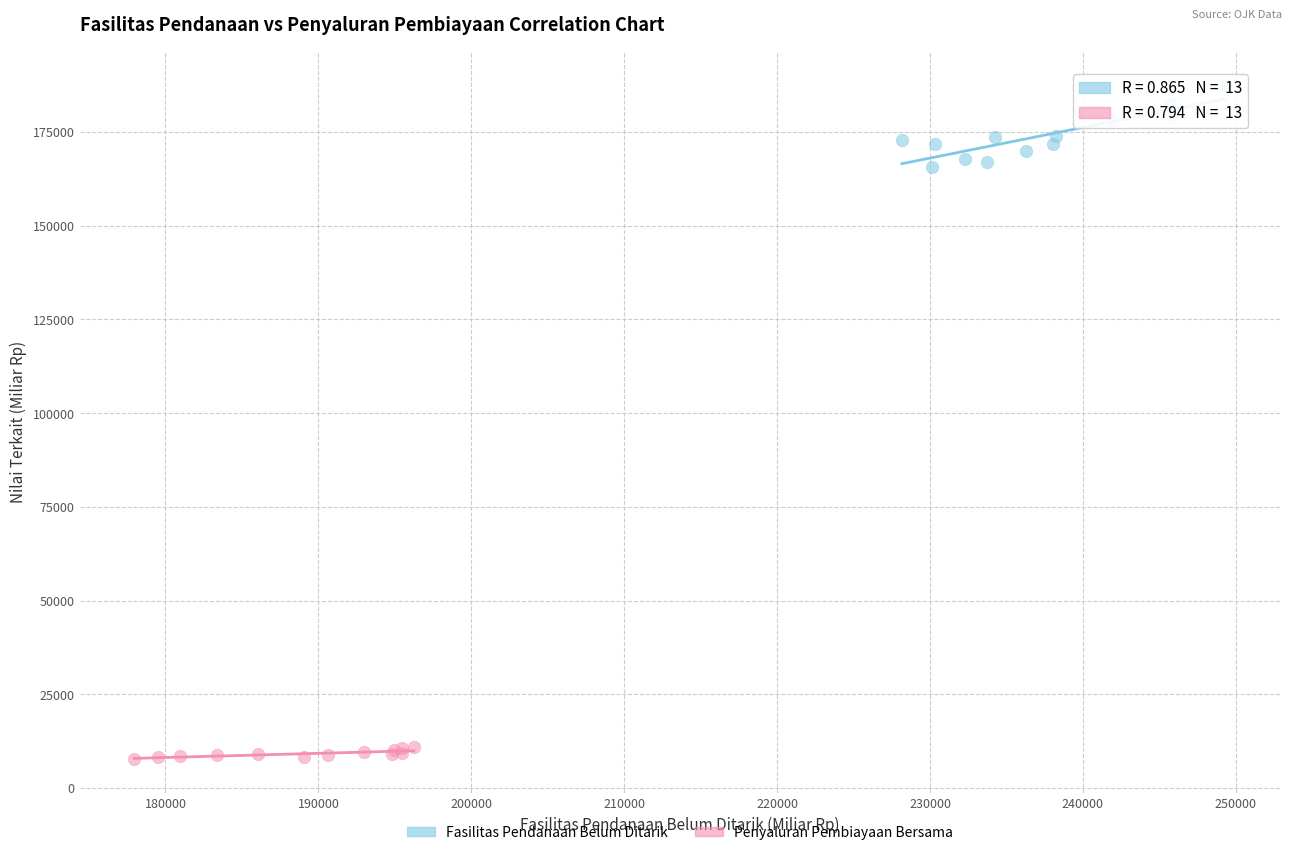

Which series has the largest Y range (max minus min)?

Fasilitas Pendanaan Belum Ditarik